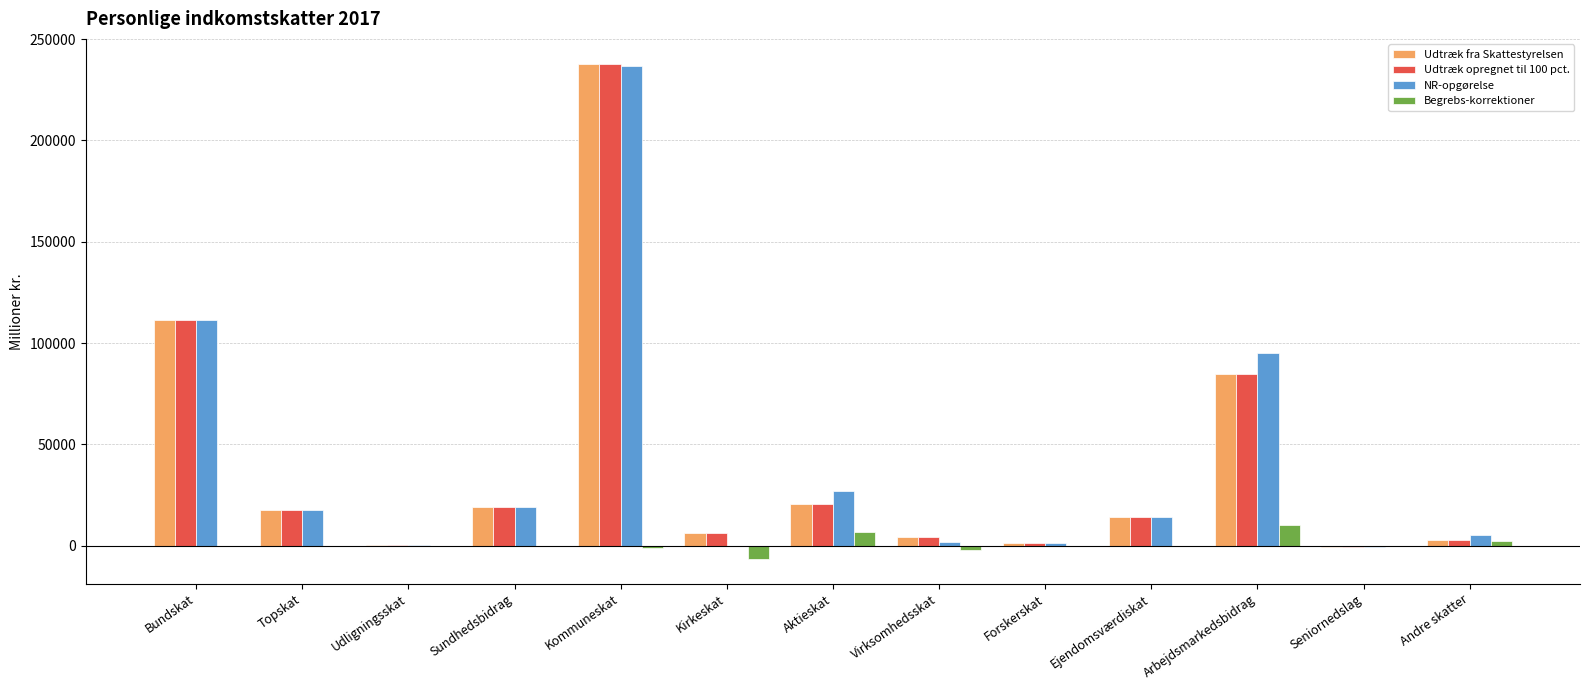

What is the sum of all Udtræk fra Skattestyrelsen values?

519455.0